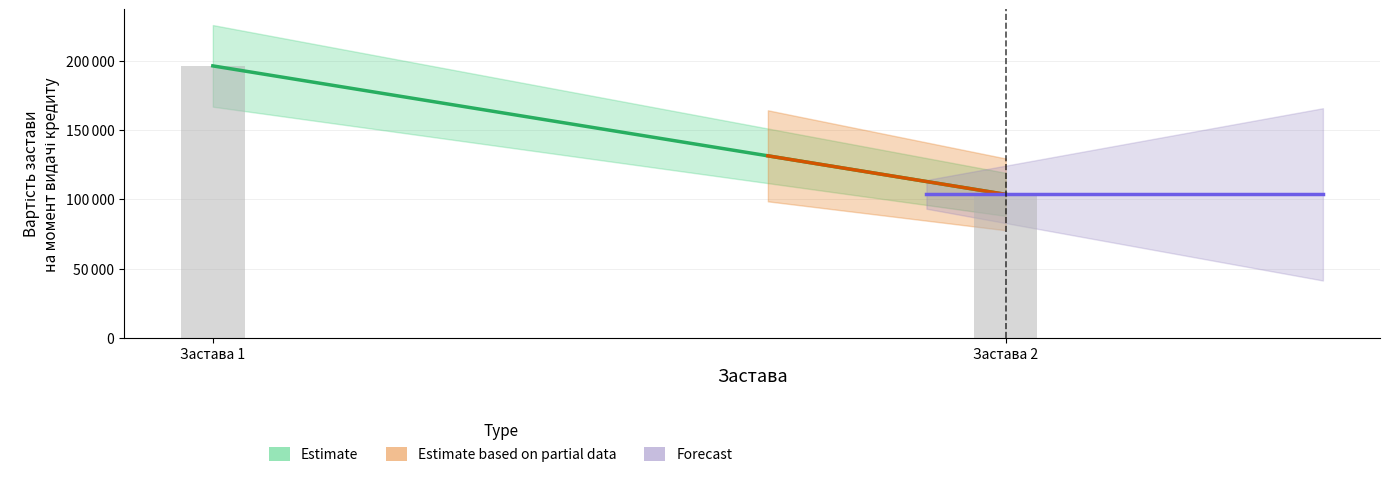

What are all the series names shown in the legend?

Estimate, Estimate based on partial data, Forecast